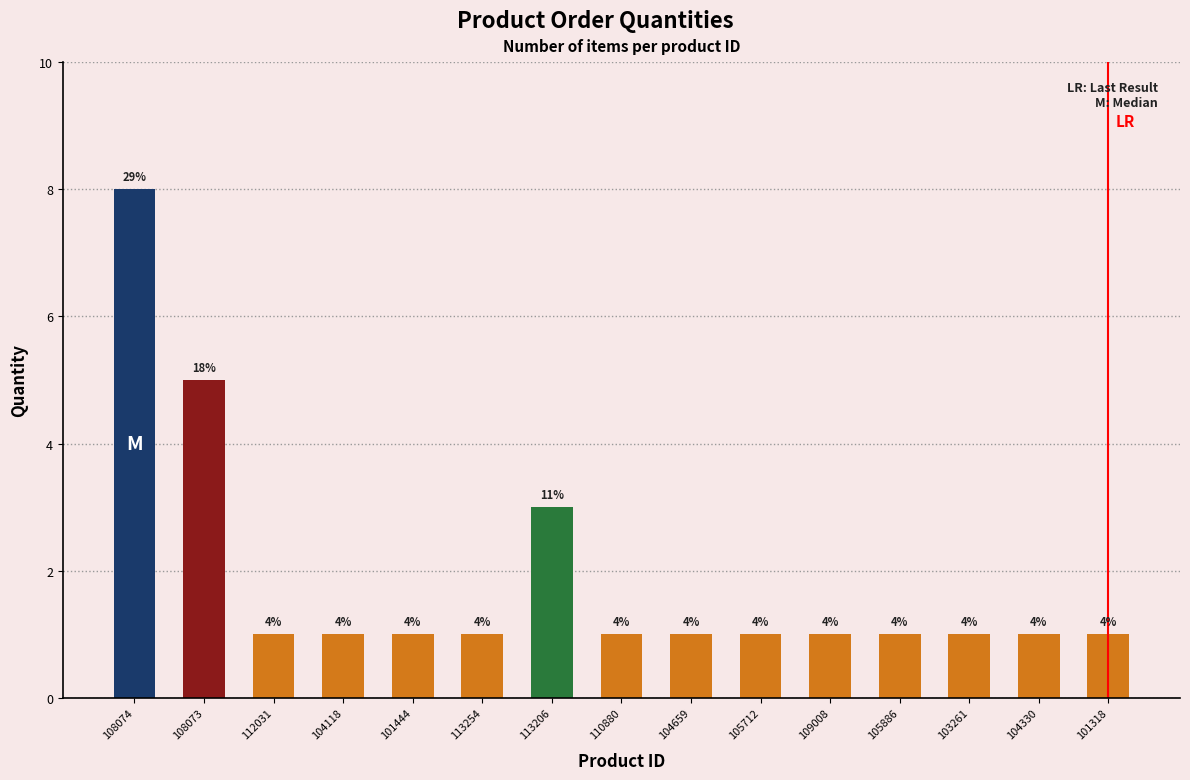

Are the bars horizontal?

No